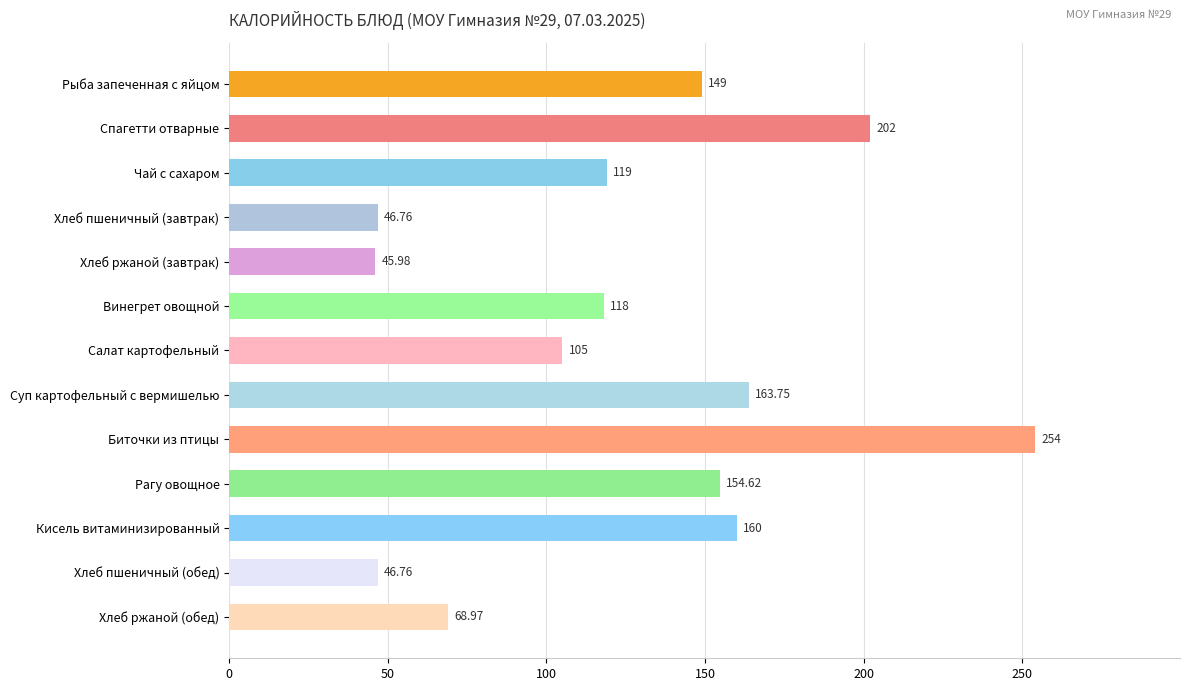

How many distinct data groups are displayed?

1